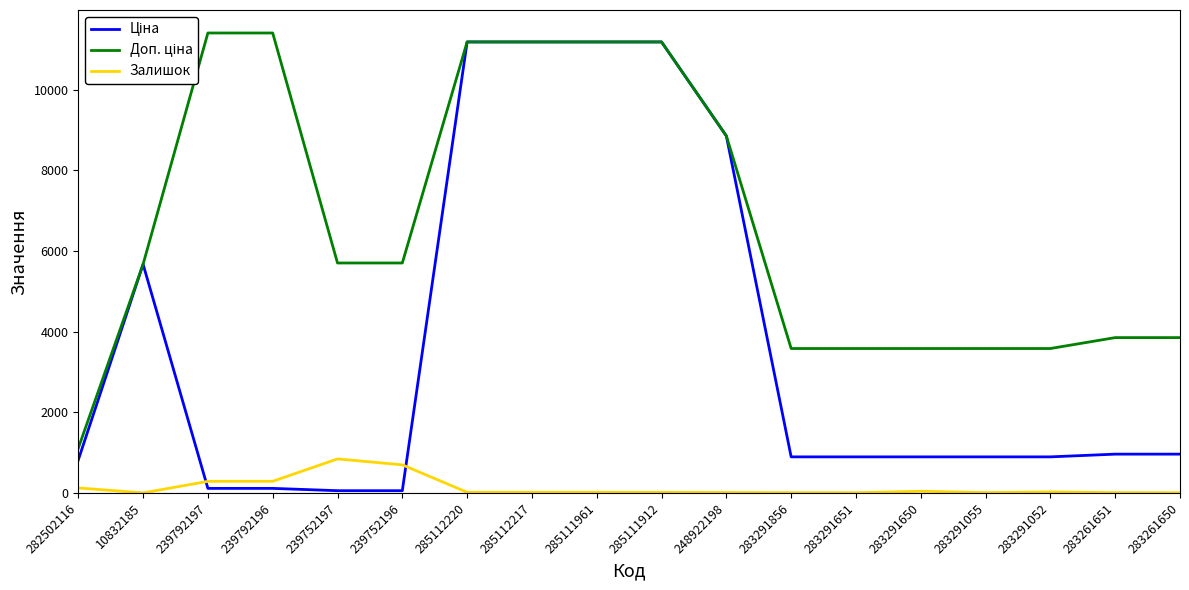

Is it true that Ціна equals 895.9 at 283291052?

True